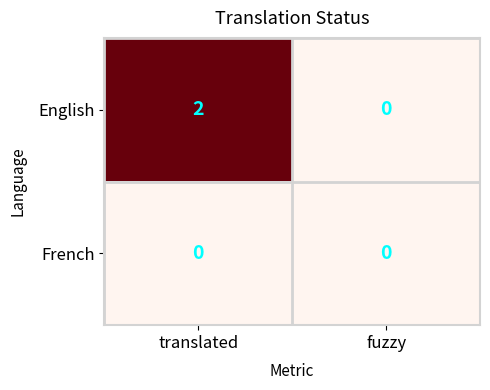

The value of English at translated is 2. True or false?

True